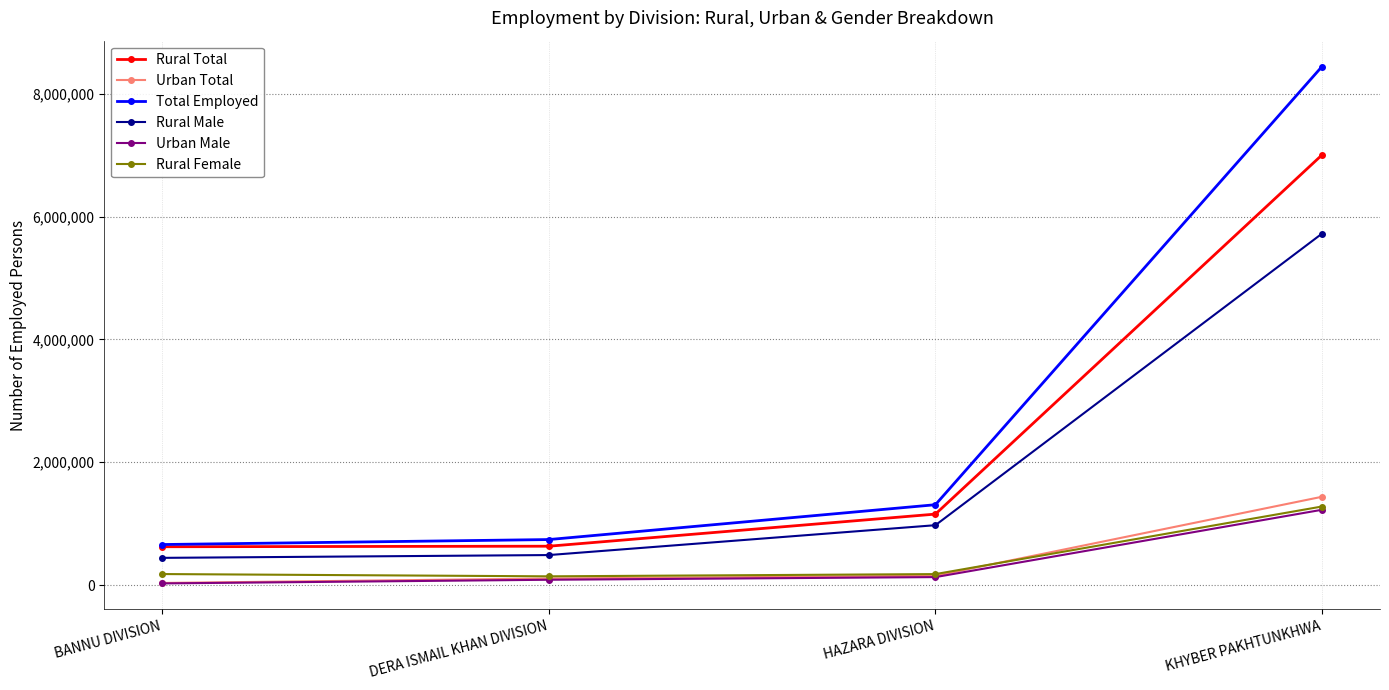

What is the difference between the maximum and minimum values in the Rural Total series?

6376781